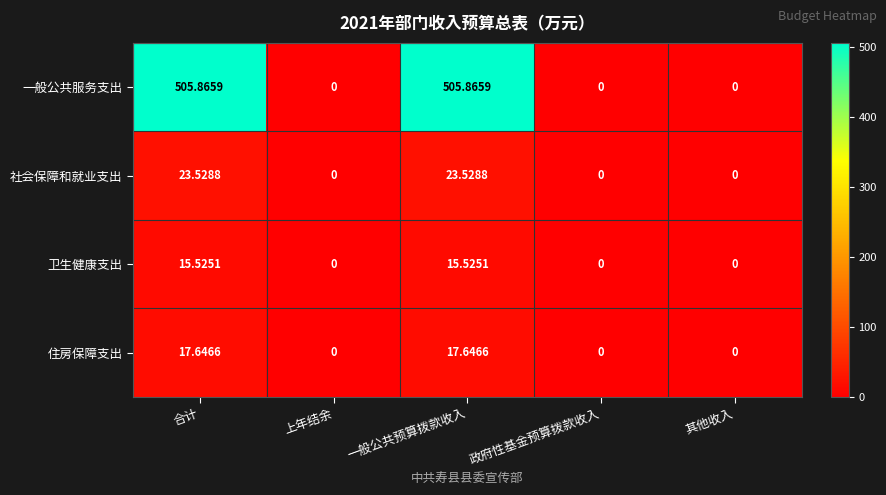

At 合计, list the series in order from smallest to largest.

卫生健康支出, 住房保障支出, 社会保障和就业支出, 一般公共服务支出